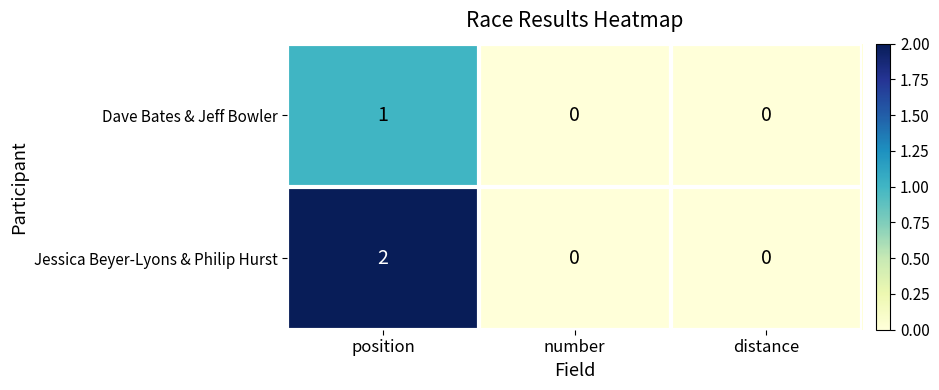

Which category has the highest value across all series?

position